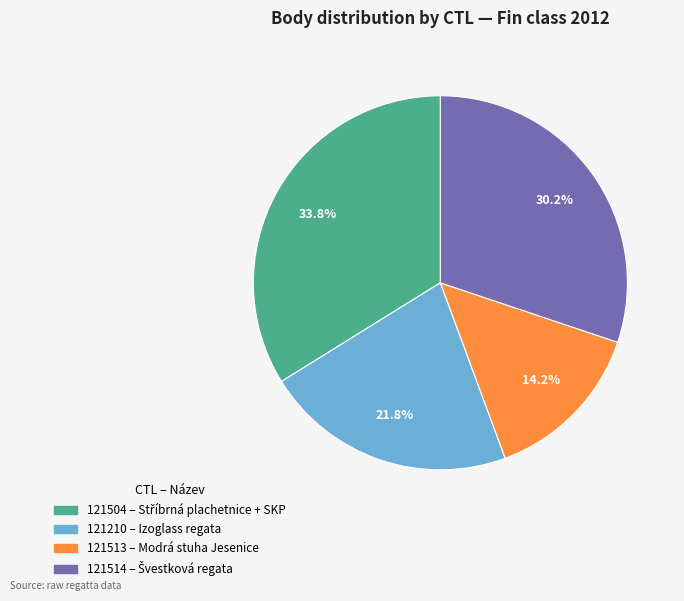

Count the number of slices in the pie.

4